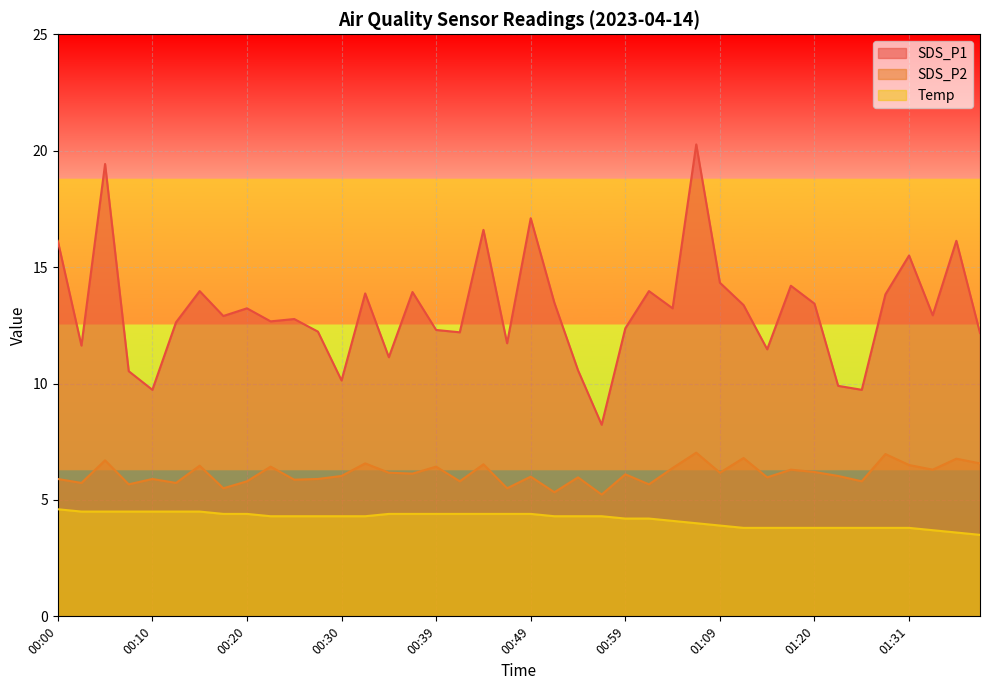

How many values in the Temp series exceed 4?

27